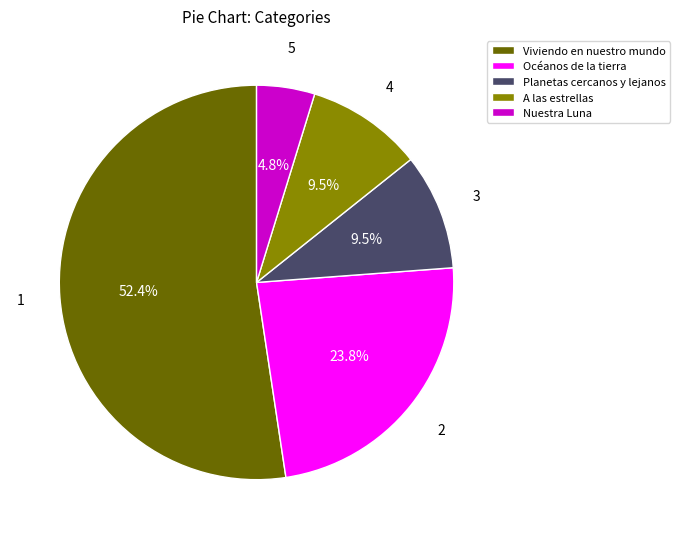

How many slices are in this pie chart?

5